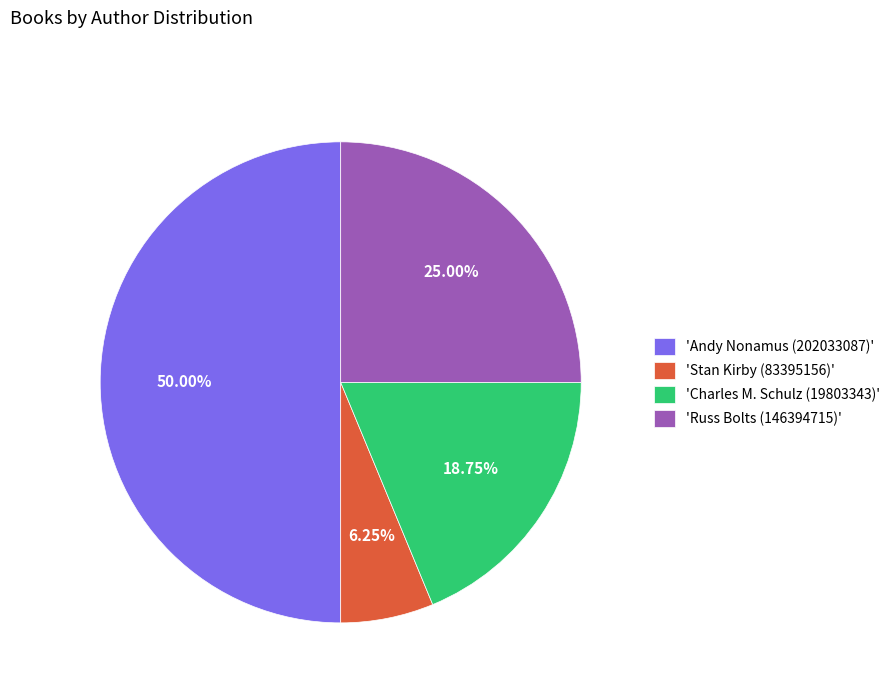

Do 'Stan Kirby (83395156)' and 'Charles M. Schulz (19803343)' together represent more than half of the pie?

No